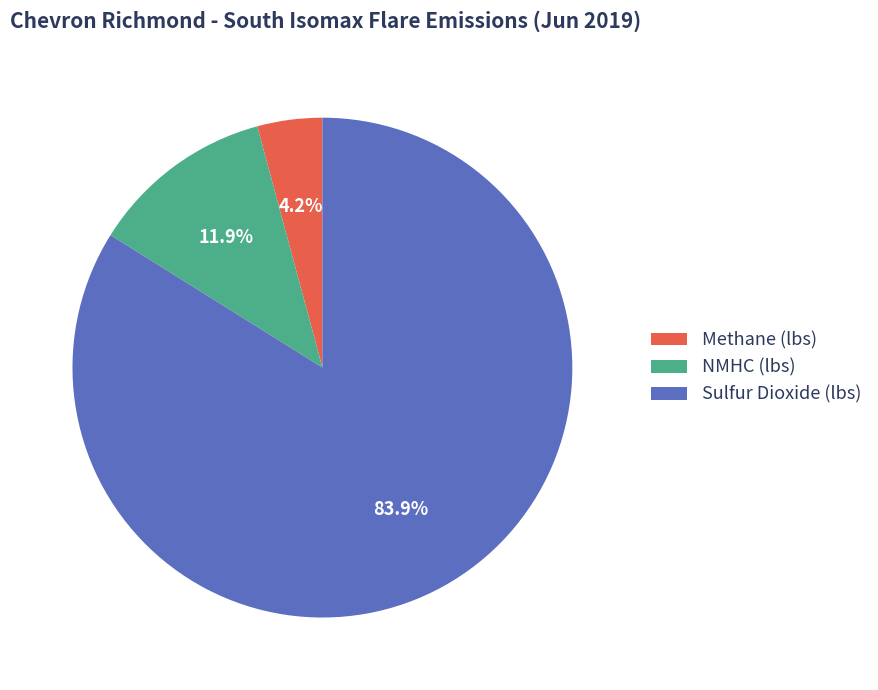

Which category has the smallest portion of the pie?

Methane (lbs)